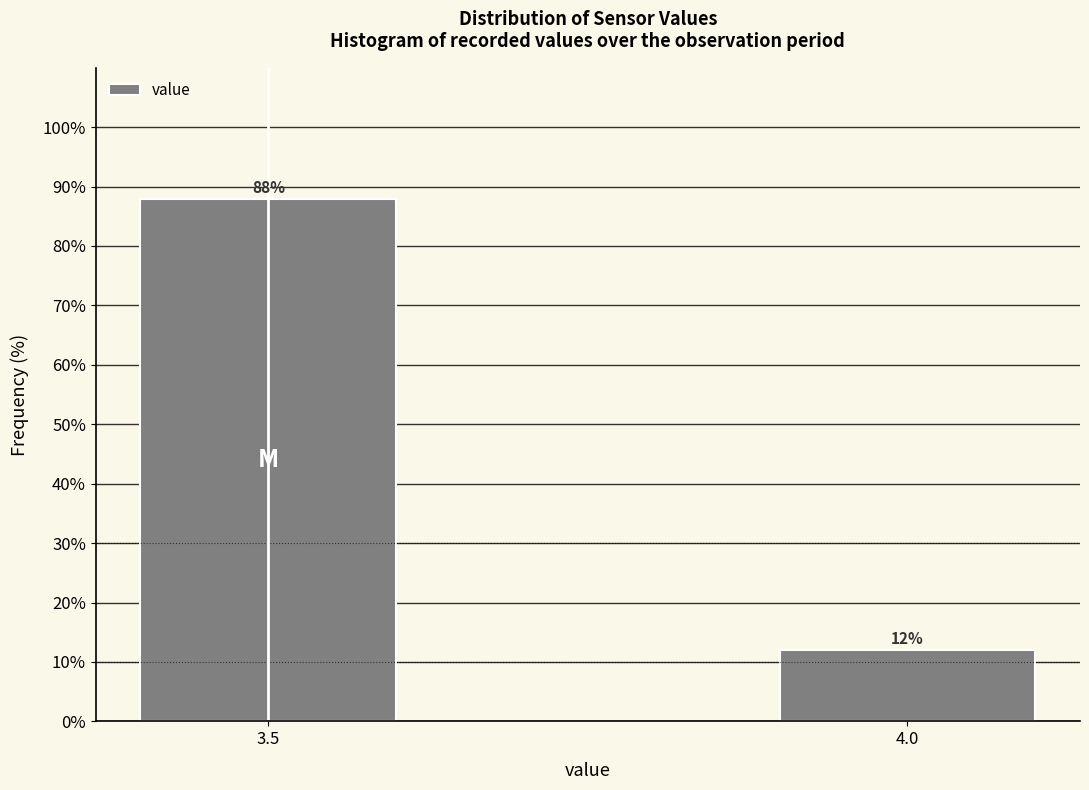

Reading right to left, transcribe all the data shown in this chart.

4.0=12.0	3.5=88.0